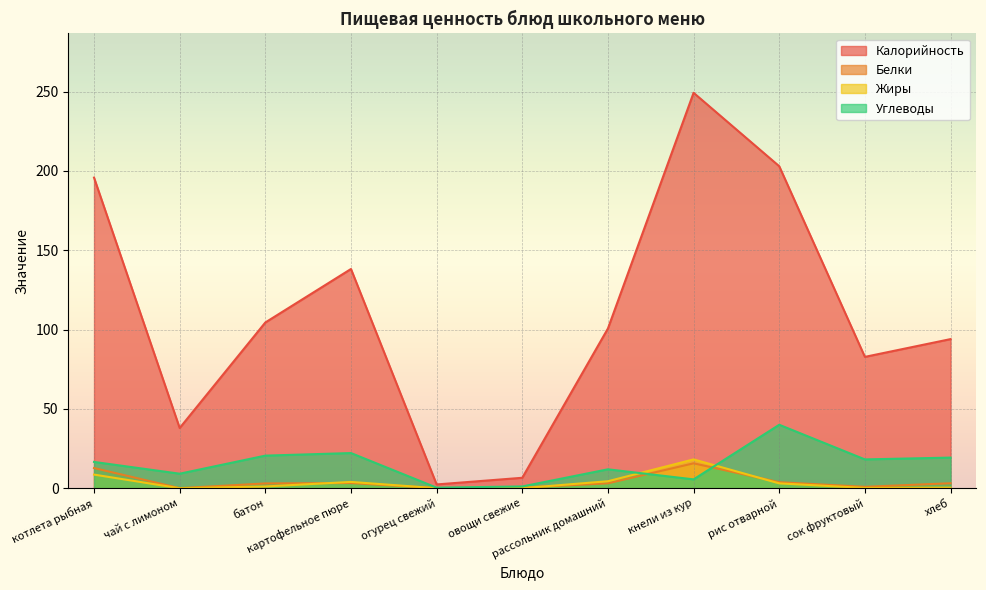

What is the value of the Углеводы point at the 10th from the left?

18.2